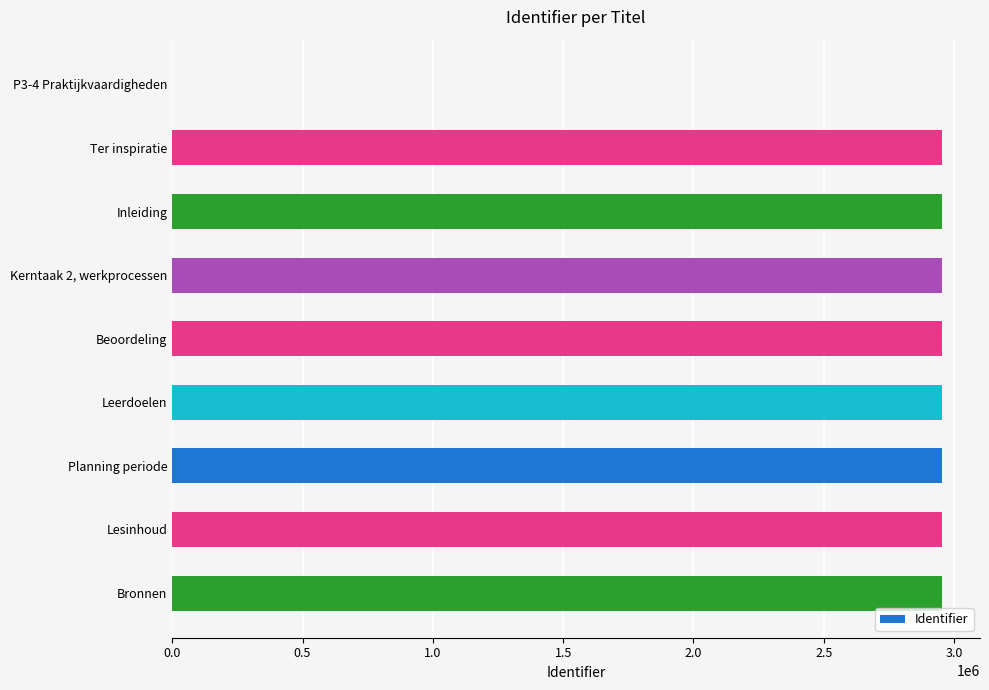

The value at Planning periode is 4543282. True or false?

False